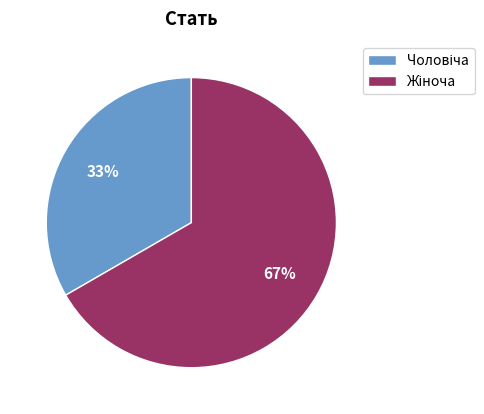

Count the number of slices in the pie.

2